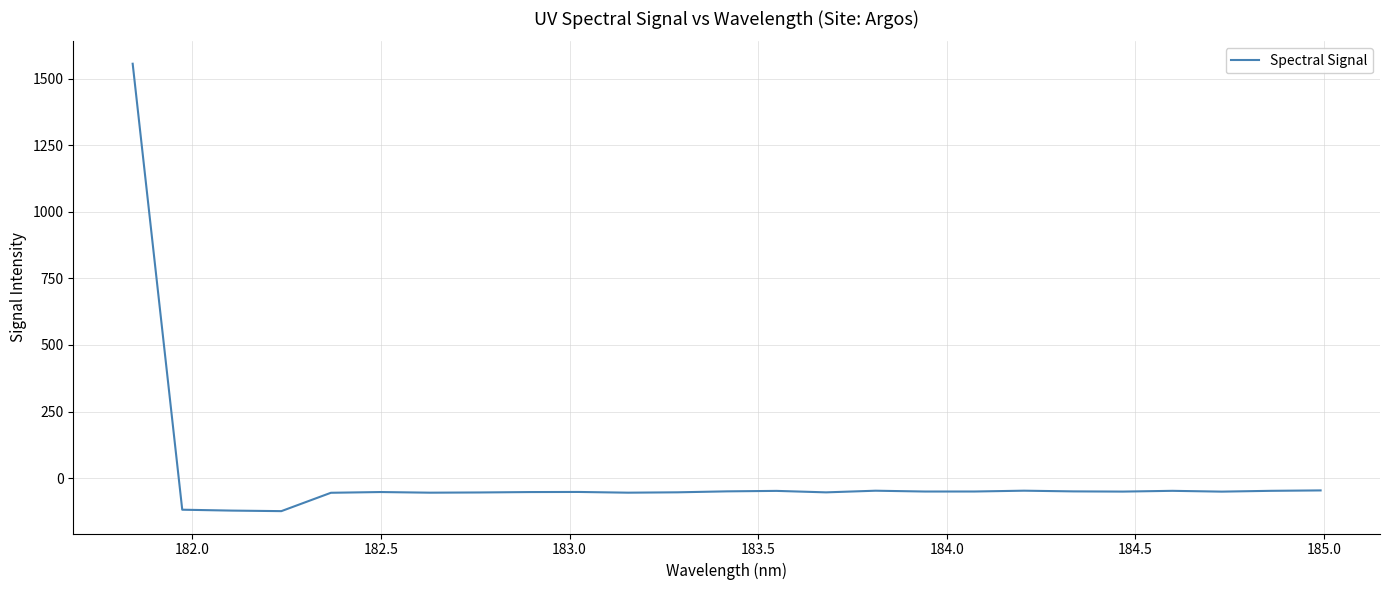

What is the smallest value displayed?

-124.2